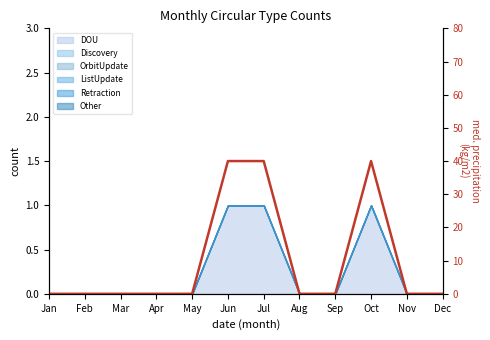

True or false: the data shows 0 at Sep.

True